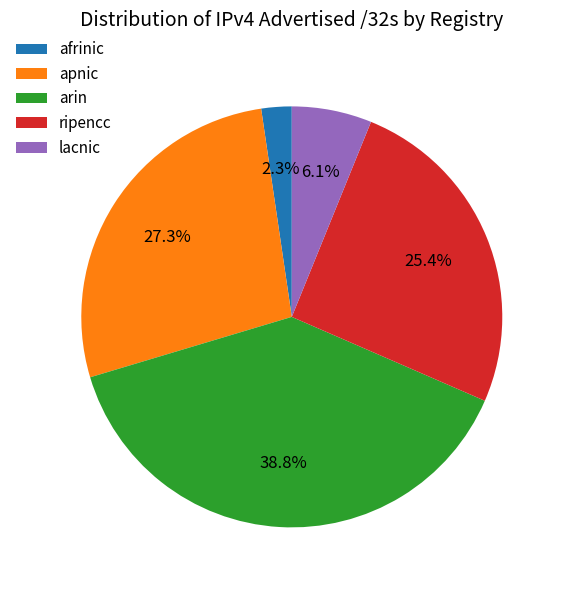

How many segments does this pie chart have?

5